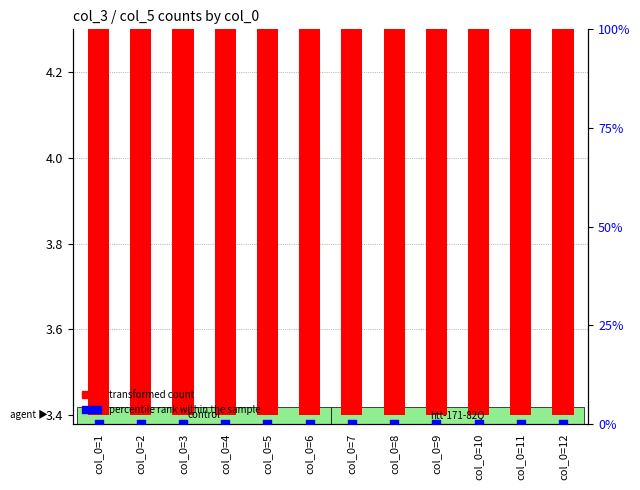

Which series reaches the maximum Y coordinate?

transformed count